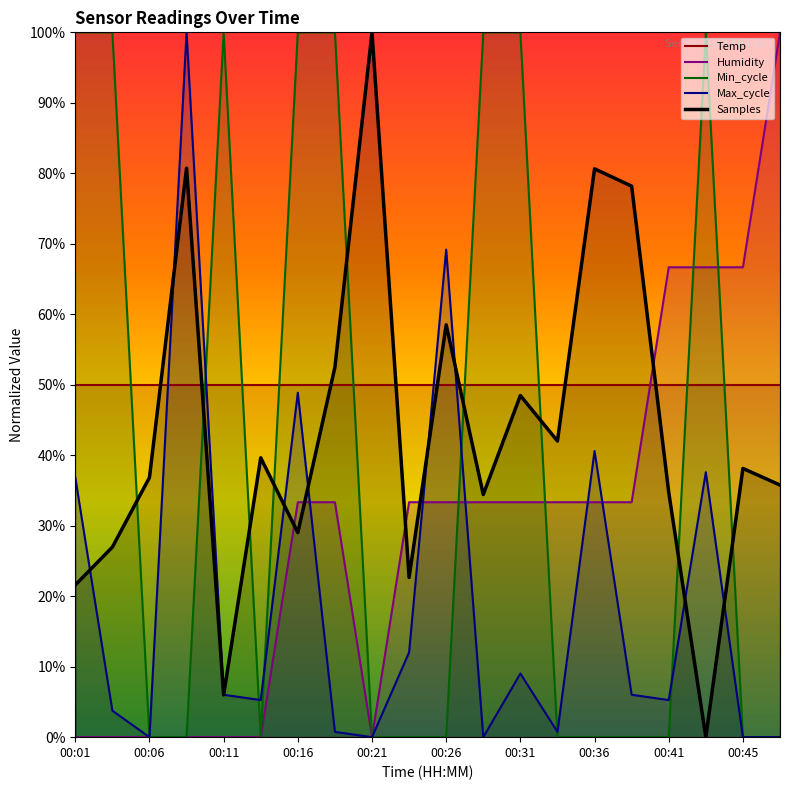

What is the sum of all Humidity values?

600.0